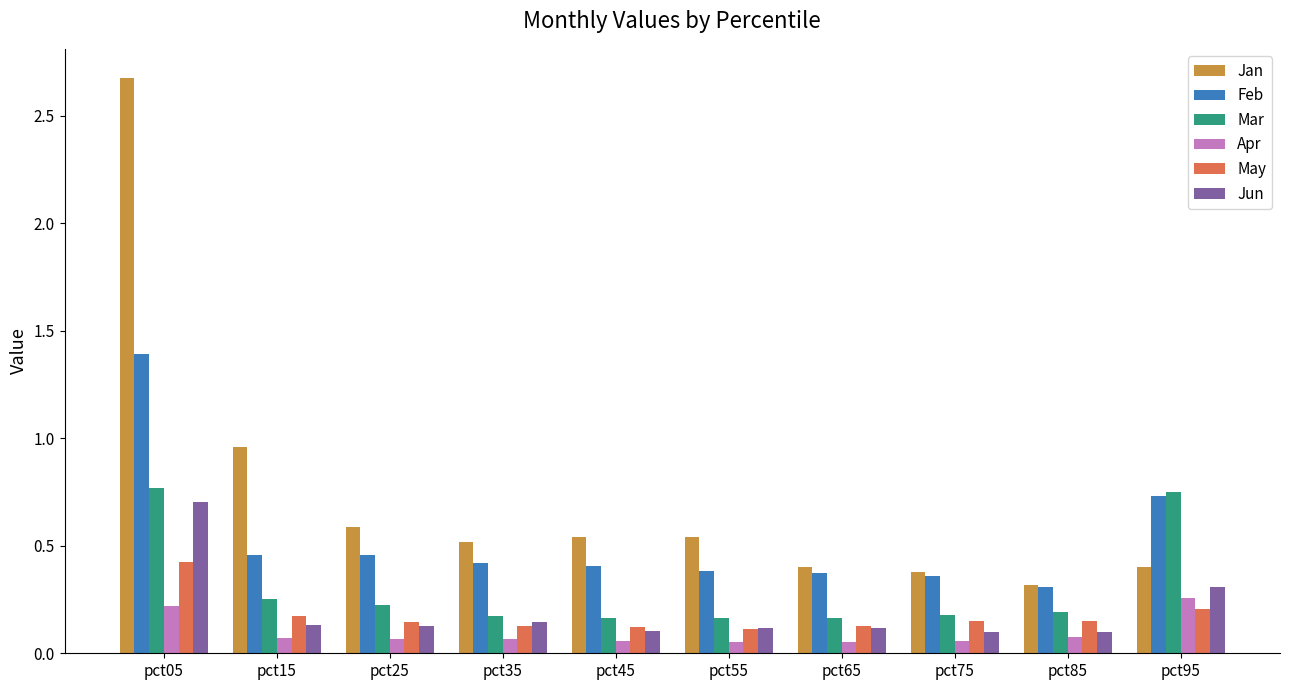

The Jan series shows 0.2 at pct65. True or false?

False